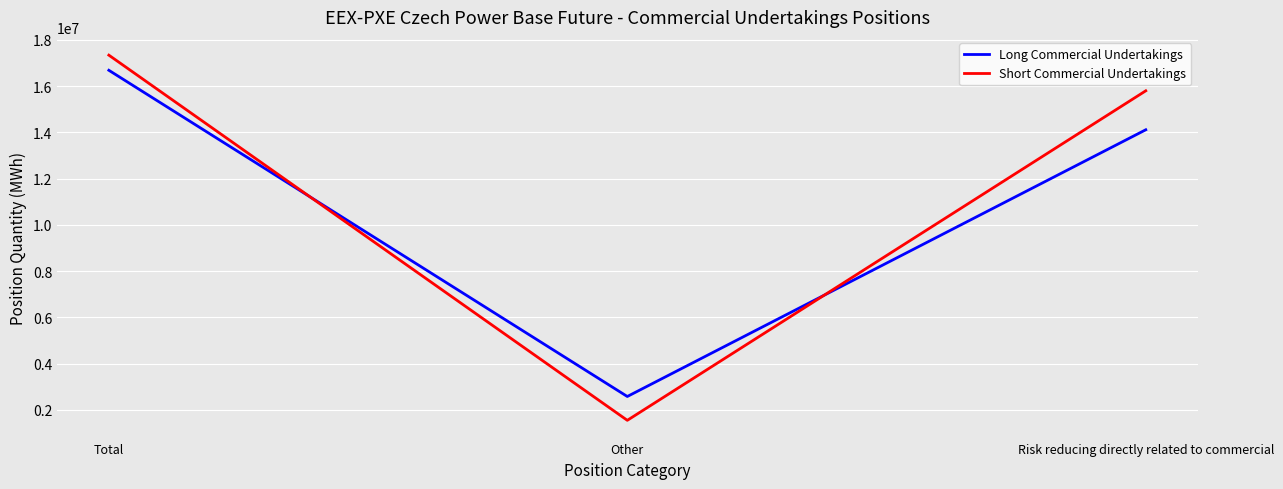

At how many categories does at least one series exceed 11161510?

2